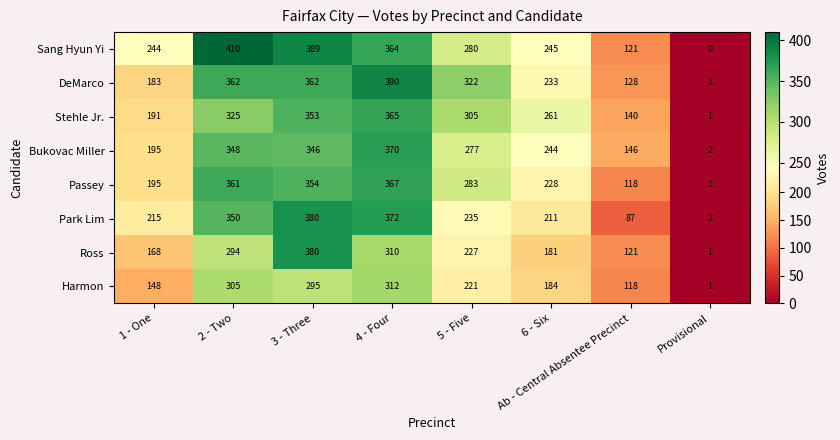

Which series has the largest total across all categories?

Sang Hyun Yi